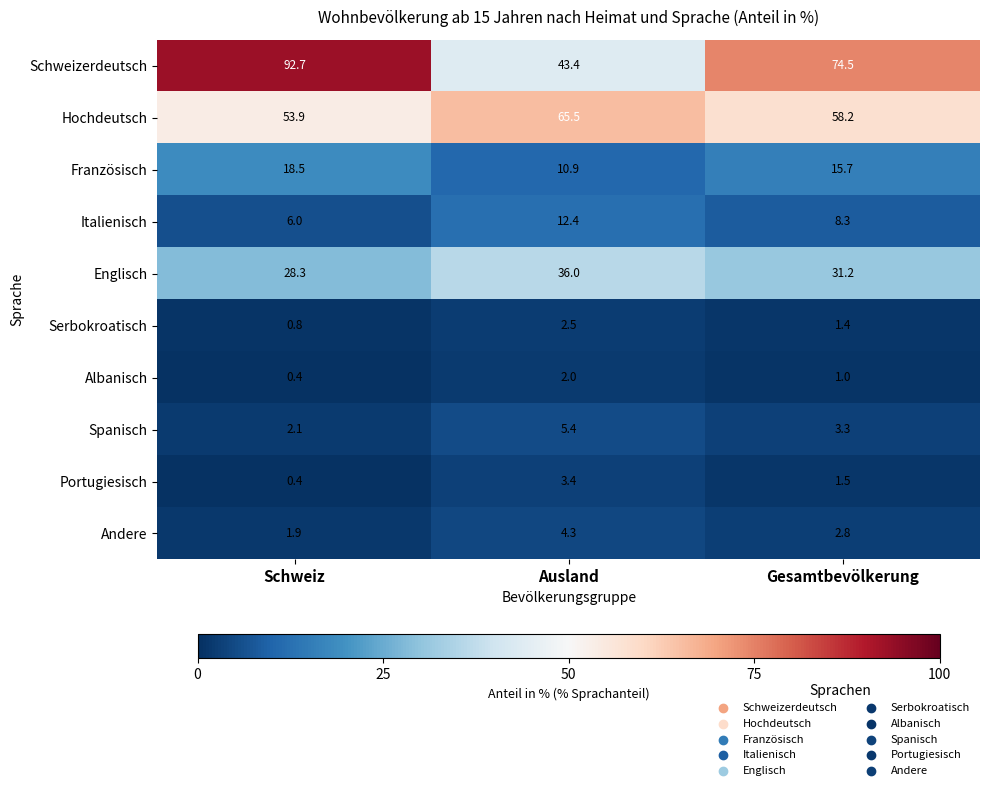

What is the total value across all series at Ausland?

185.8